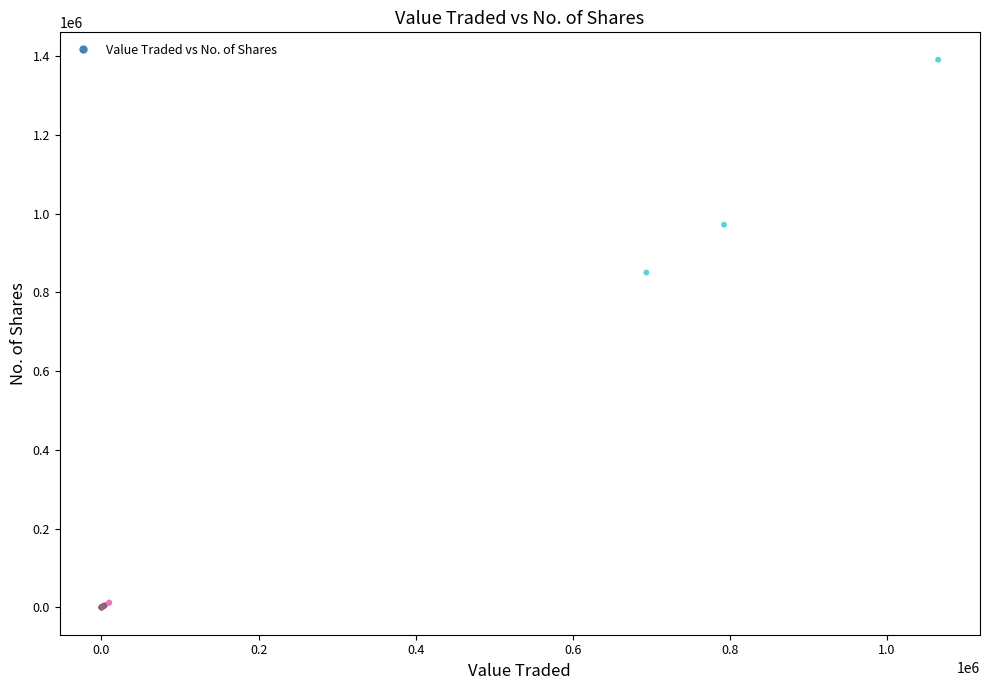

What Y value in the scatter plot is closest to 695375?

850334